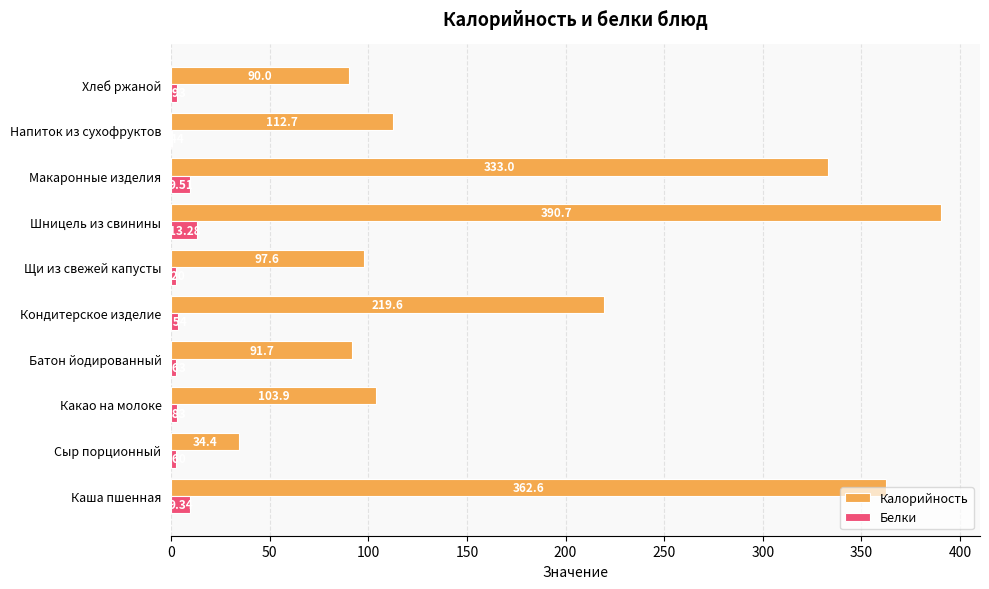

Where is Белки nearest to the value 6?

Кондитерское изделие